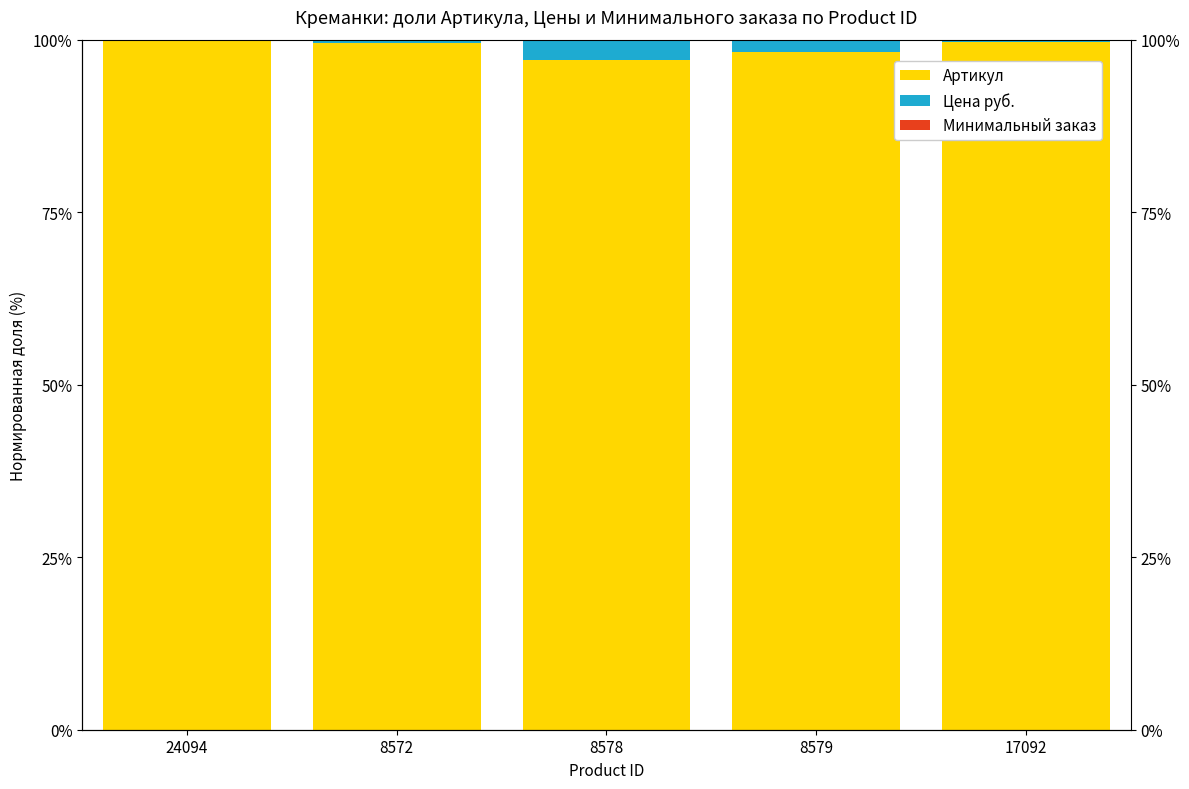

Where is Цена руб. nearest to the value 1?

8572